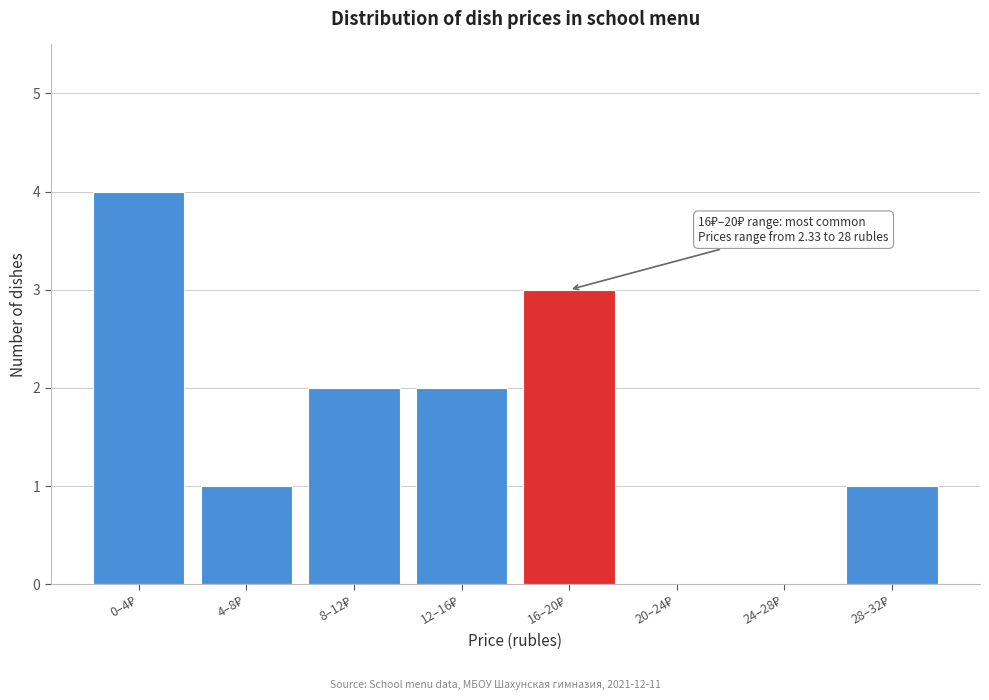

What is the maximum value shown in the chart?

4